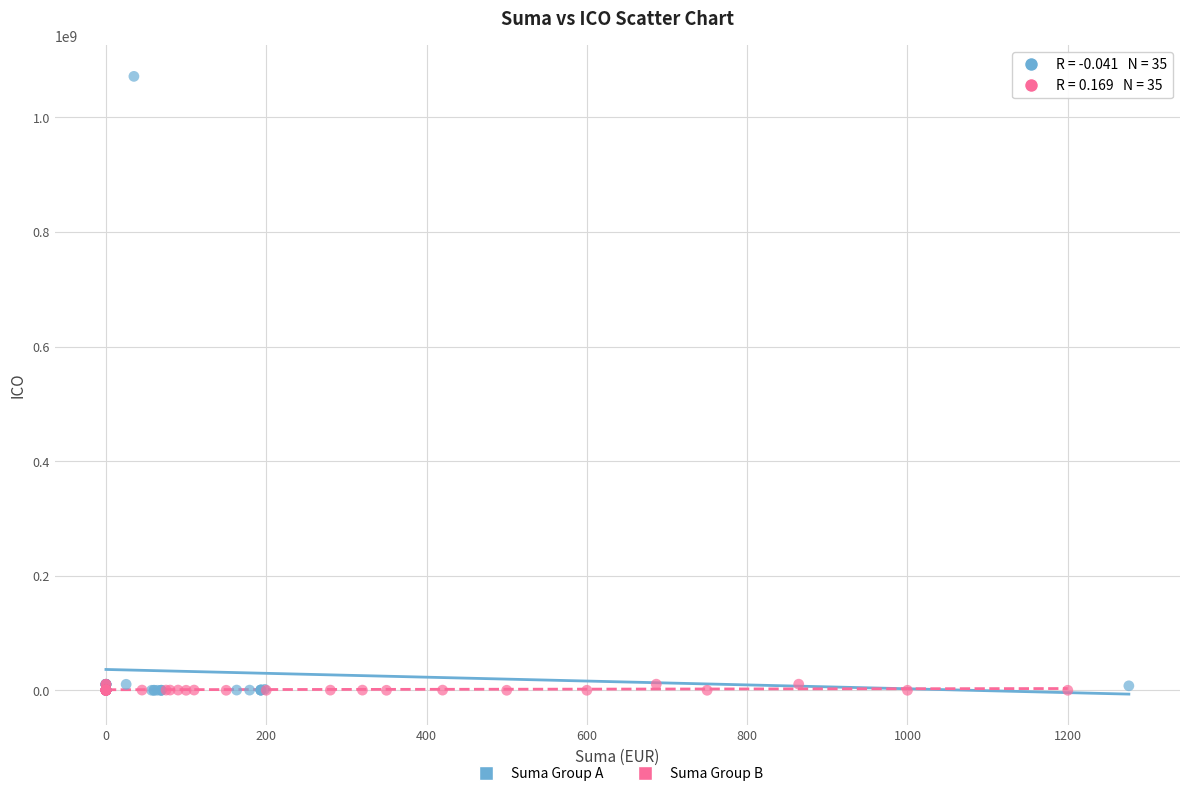

Which series has the largest Y range (max minus min)?

Suma Group A